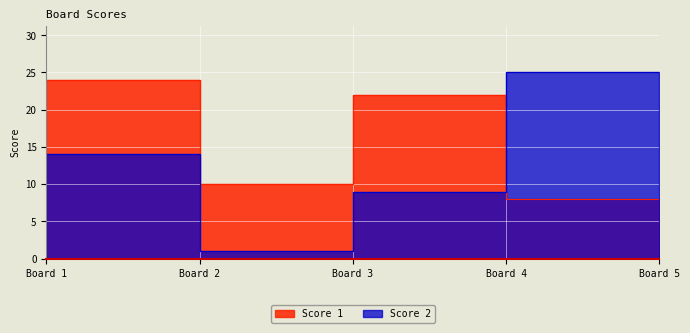

The Score 2 series shows 1 at Board 2. True or false?

True